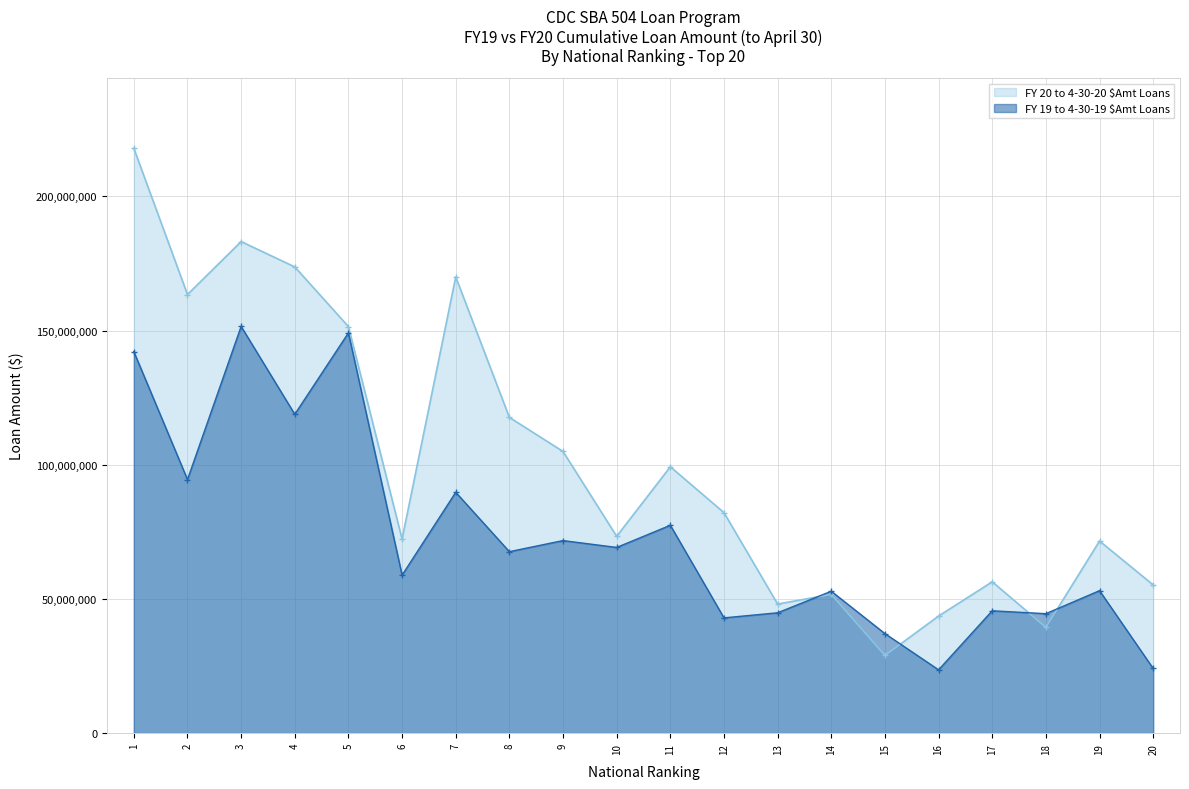

Between which two adjacent categories do FY 20 to 4-30-20 $Amt Loans and FY 19 to 4-30-19 $Amt Loans first intersect?

13 and 14